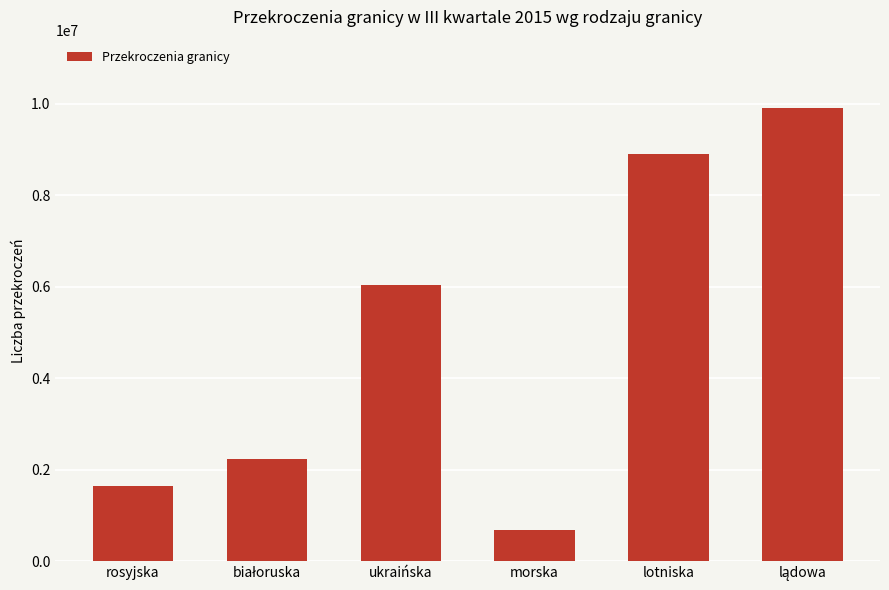

What is the change in value from rosyjska to lotniska?

+7262420